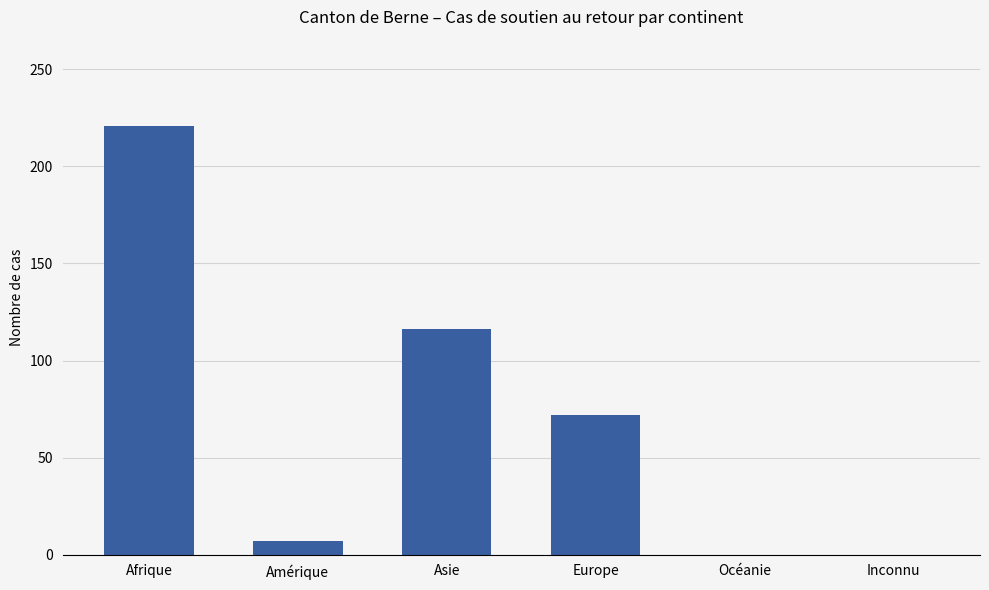

What is the ratio of the value at Asie to the value at Afrique?

0.5